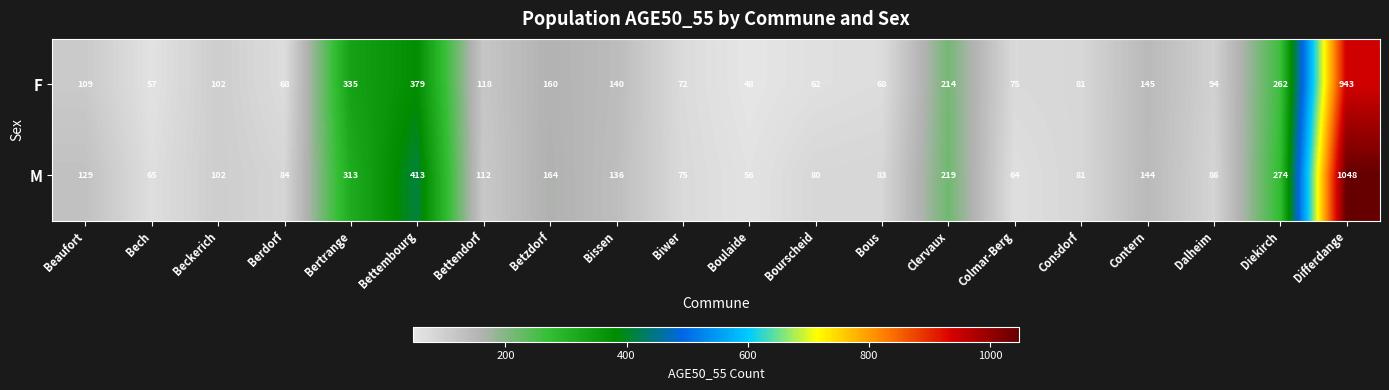

What is the difference between the highest and lowest values at Bourscheid?

18